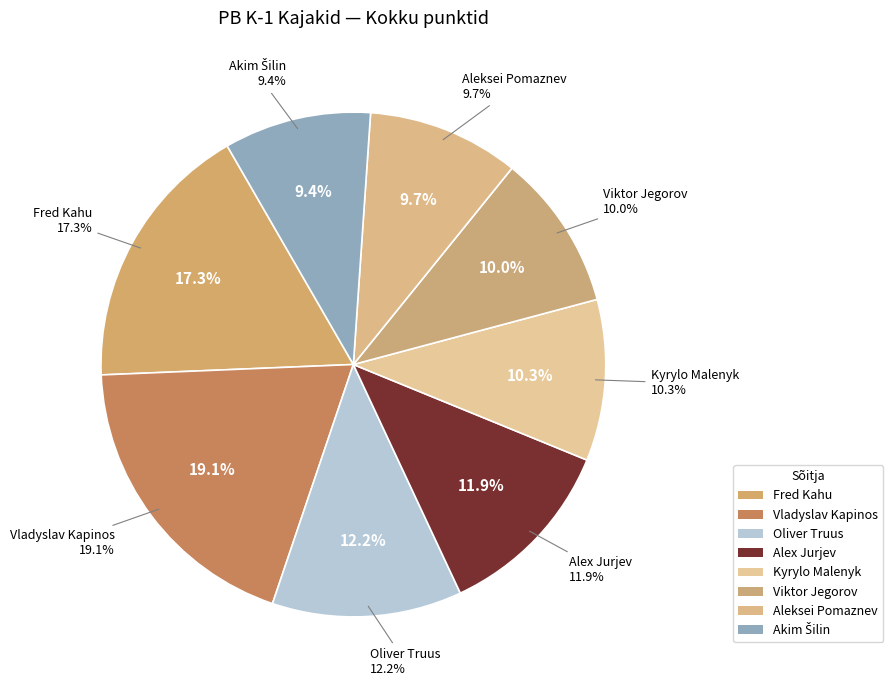

Which category has the biggest portion of the pie?

Vladyslav Kapinos